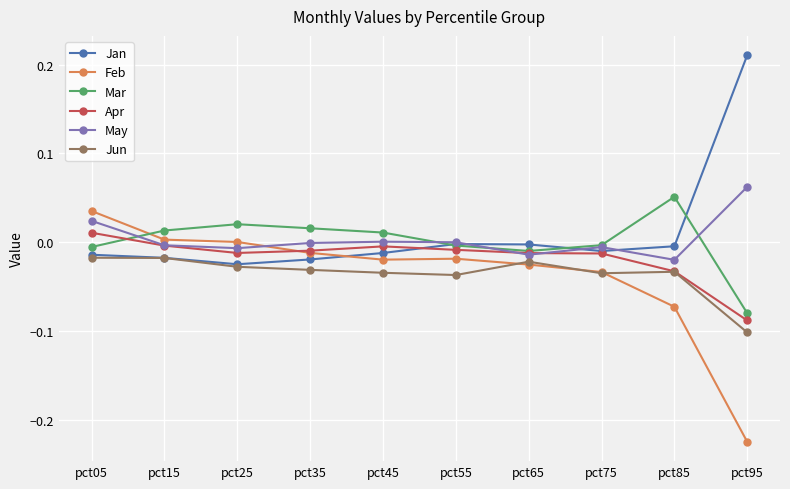

True or false: Apr has more than 0 interior local peaks.

True